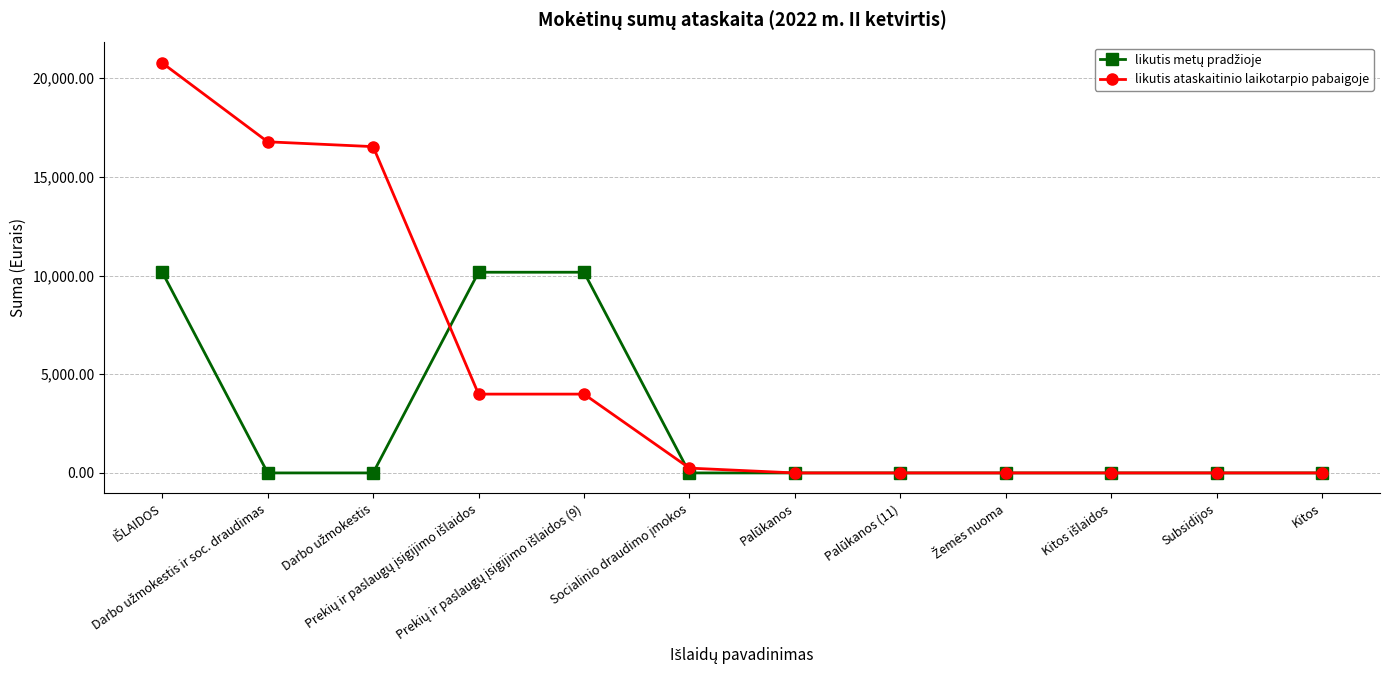

Which series has the widest spread of values?

likutis ataskaitinio laikotarpio pabaigoje